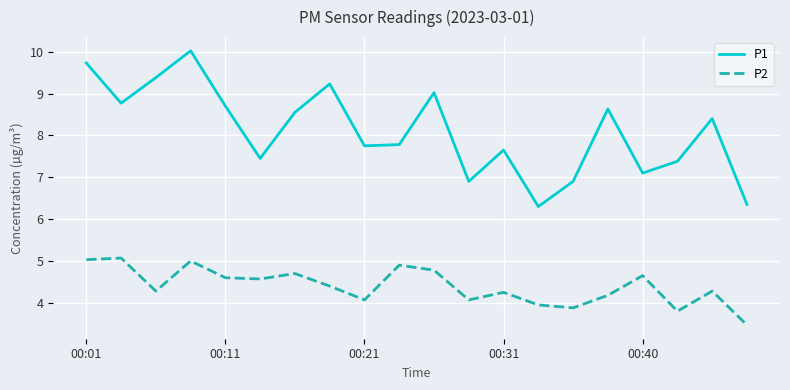

At how many categories does at least one series exceed 7?

16